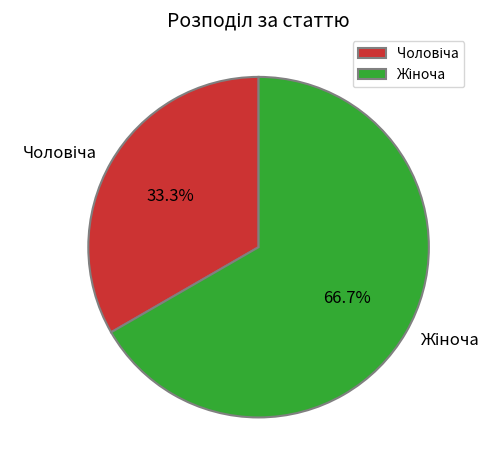

Does any single category account for the majority?

Yes